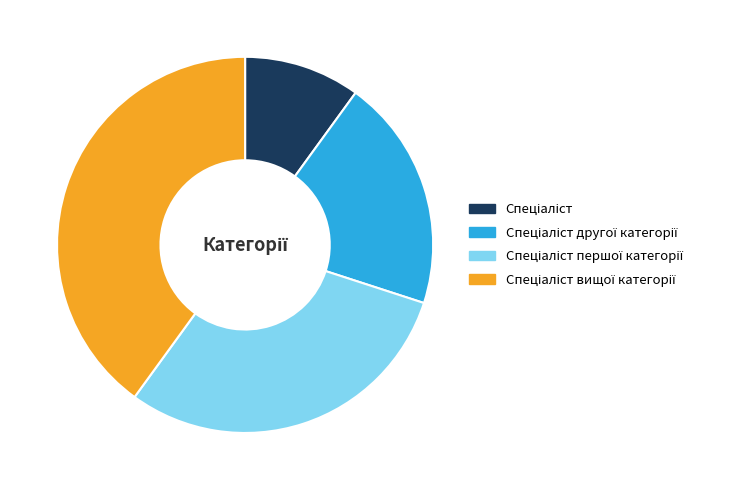

Is there any slice that represents more than half of the pie?

No